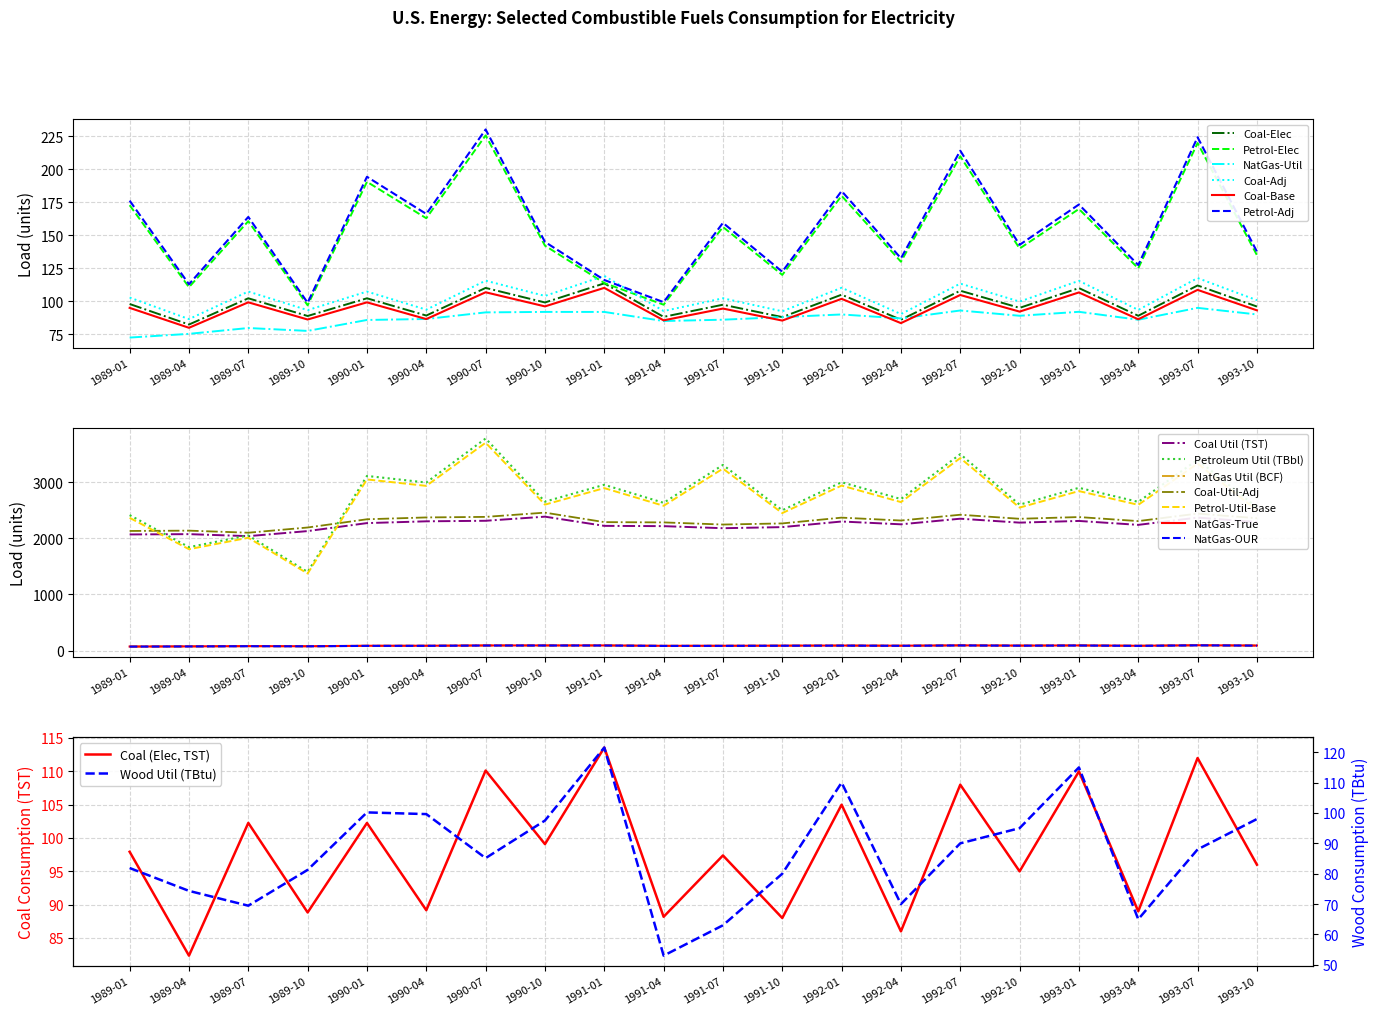

What is the average value of the Wood Util (TBtu) series?

86.9